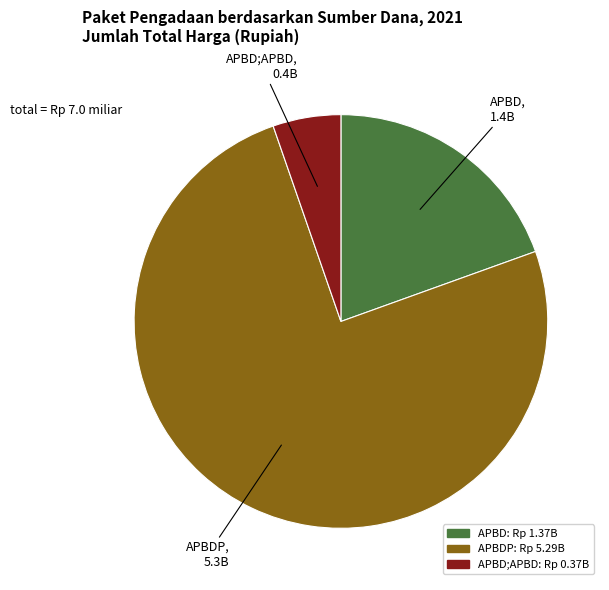

Is there any slice that represents more than half of the pie?

Yes